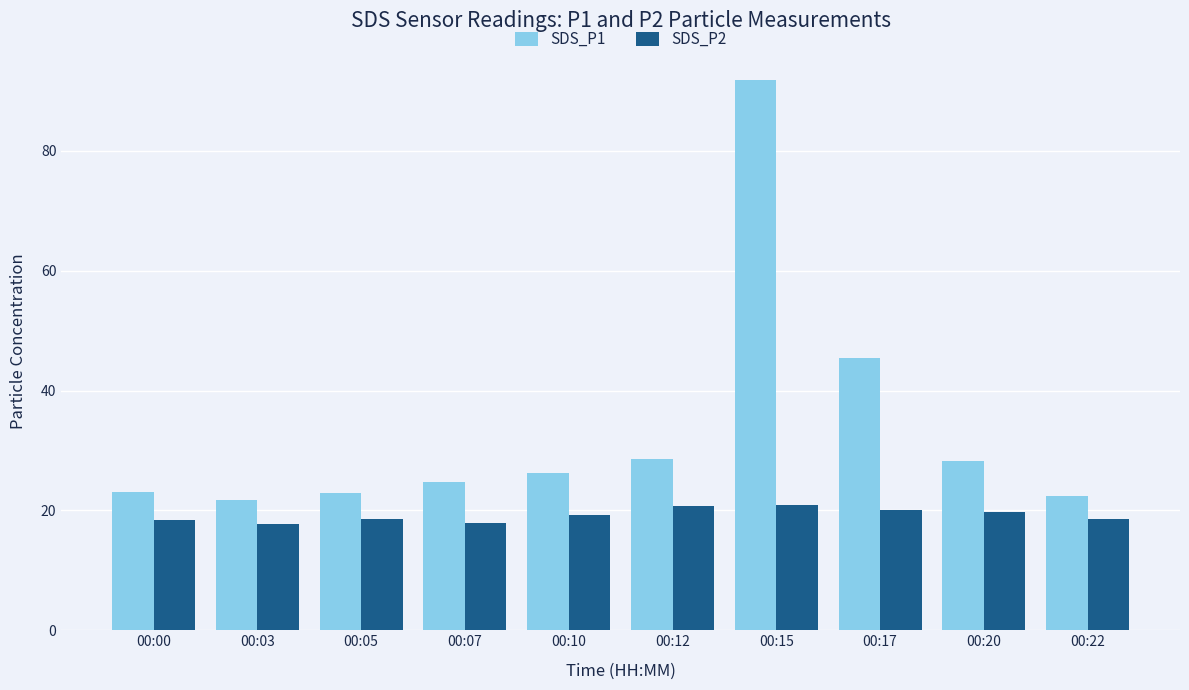

What is the difference between the highest and lowest values at 00:22?

3.8